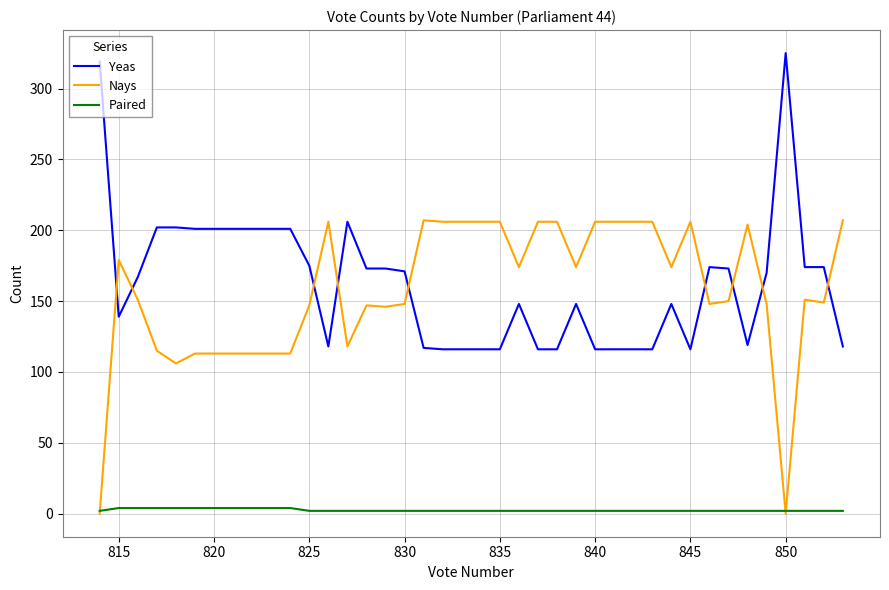

Which series has the largest total across all categories?

Yeas